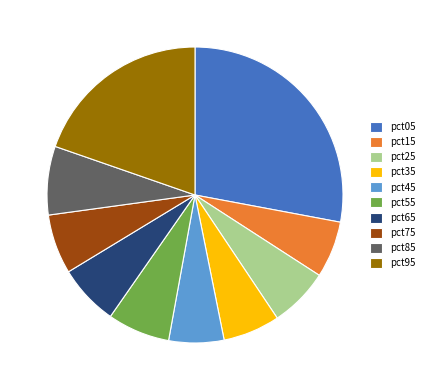

Which category has the biggest portion of the pie?

pct05